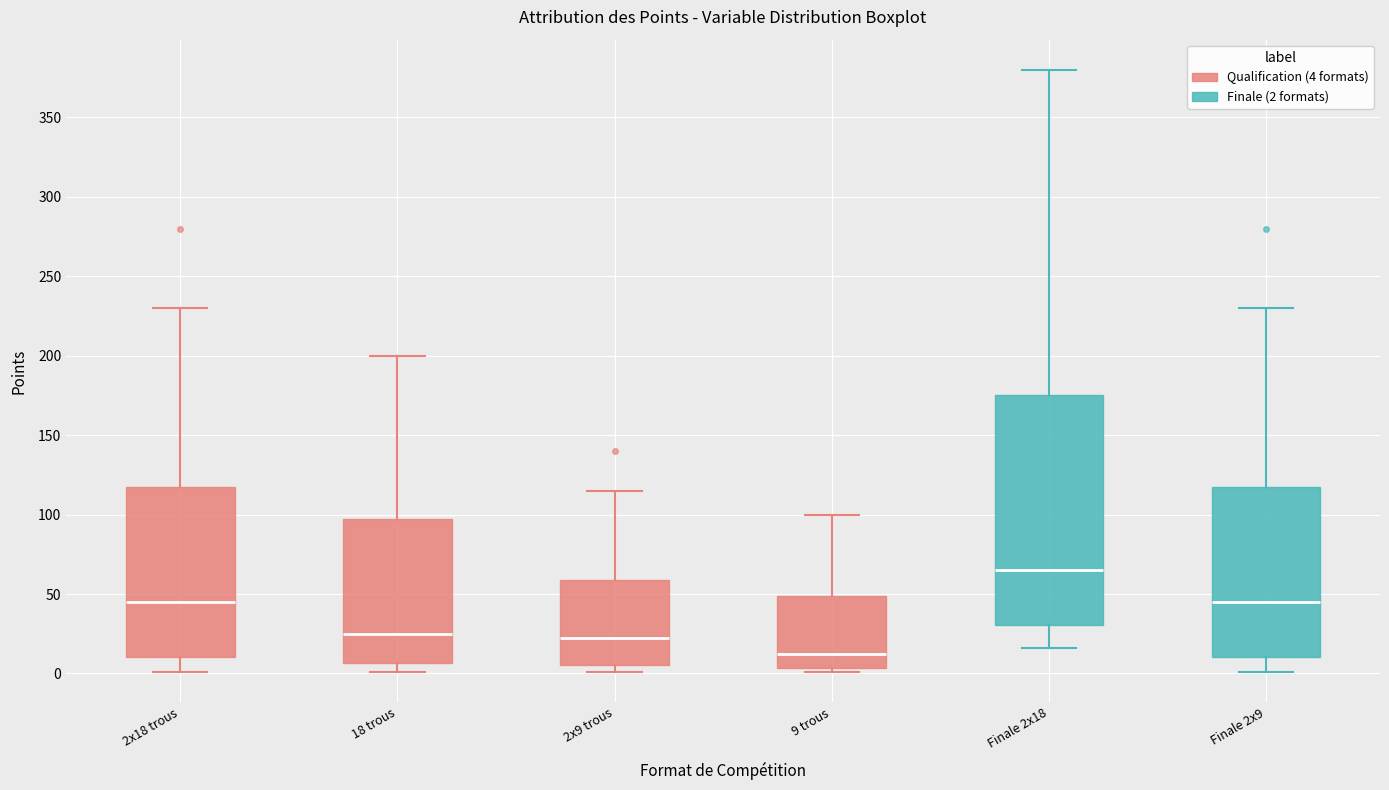

Comparing the boxes themselves (not the whiskers), which one is the tallest?

Finale 2x18